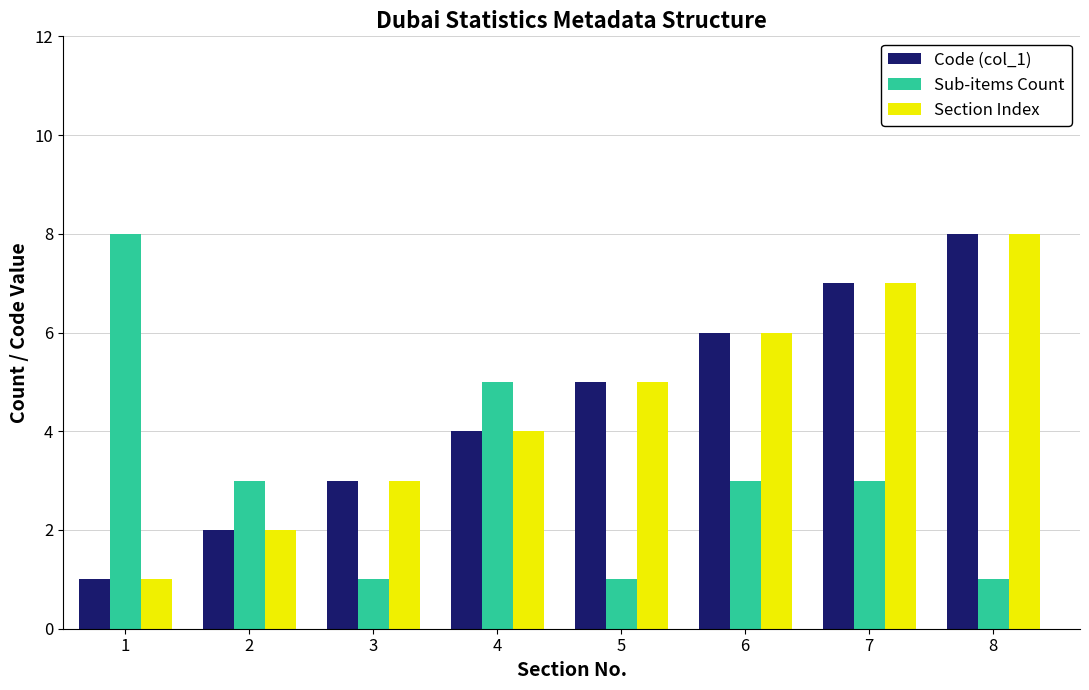

What is the difference between the highest and lowest values at 7?

4